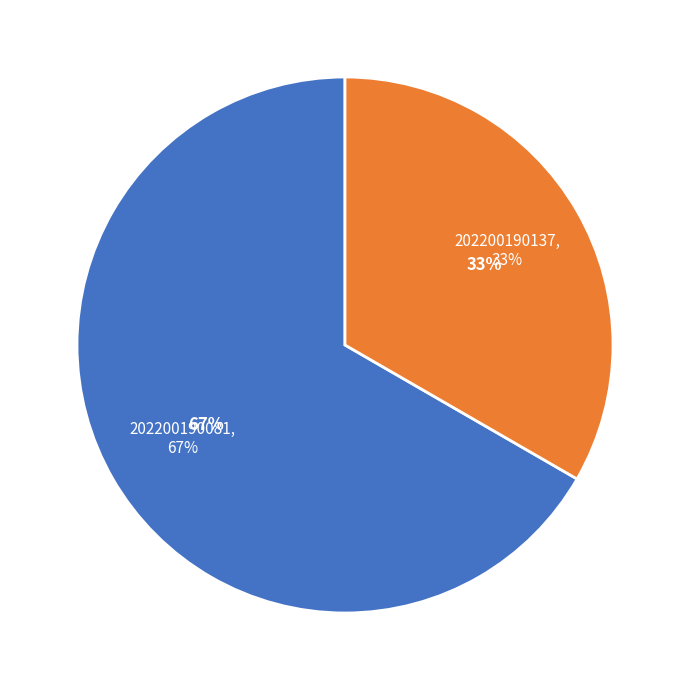

What percentage is NOT represented by 202200190081?

33.3%